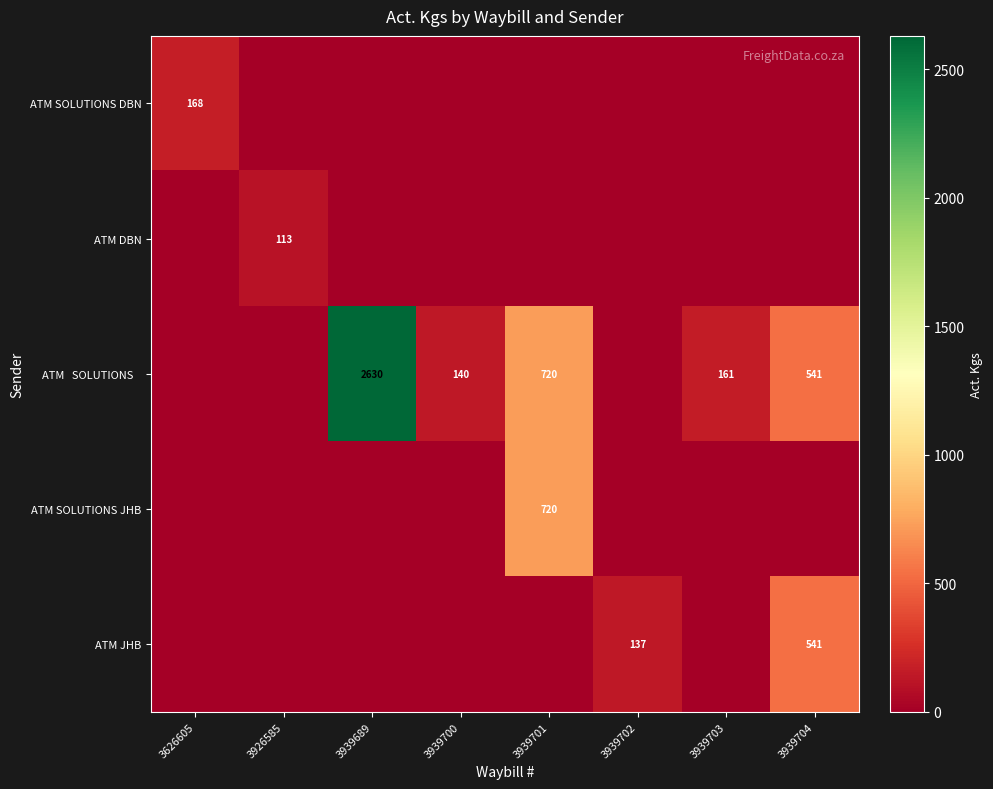

The ATM JHB series shows 541 at 3939704. True or false?

True